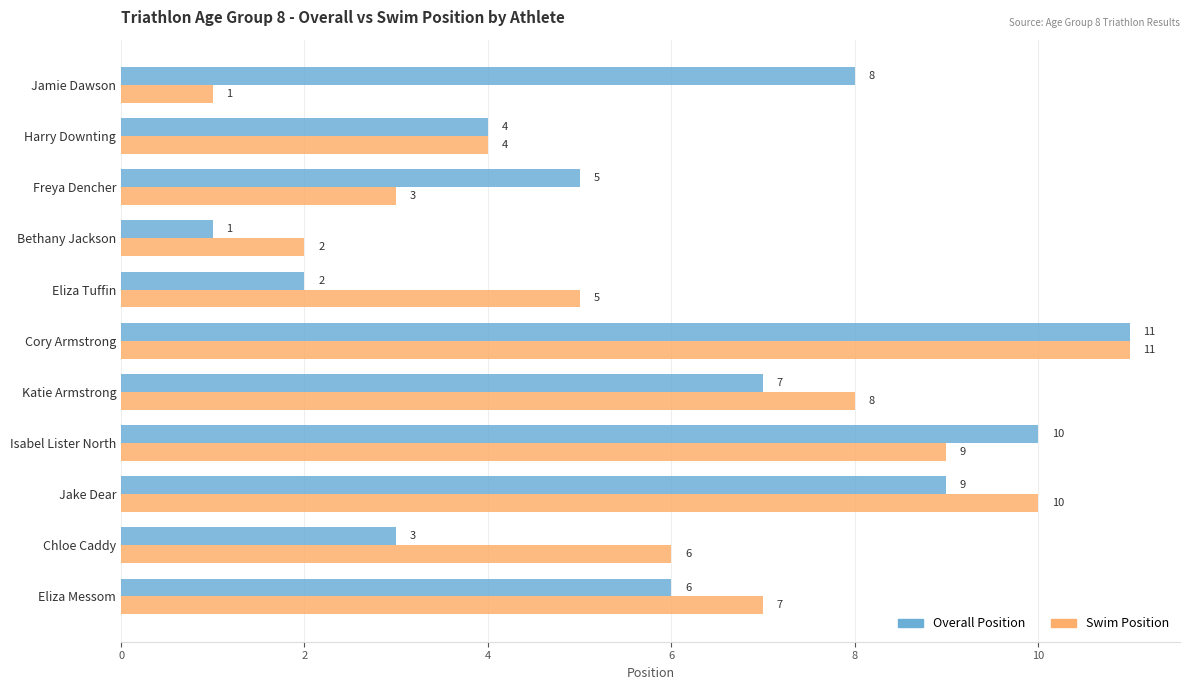

What is the sum of all Swim Position values?

66